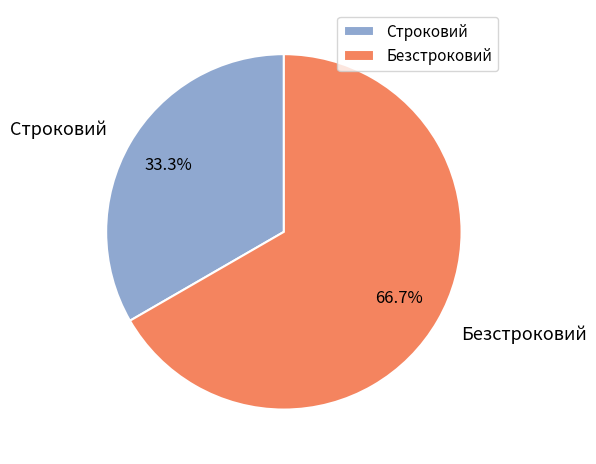

To the nearest percent, what is the average slice percentage?

50%